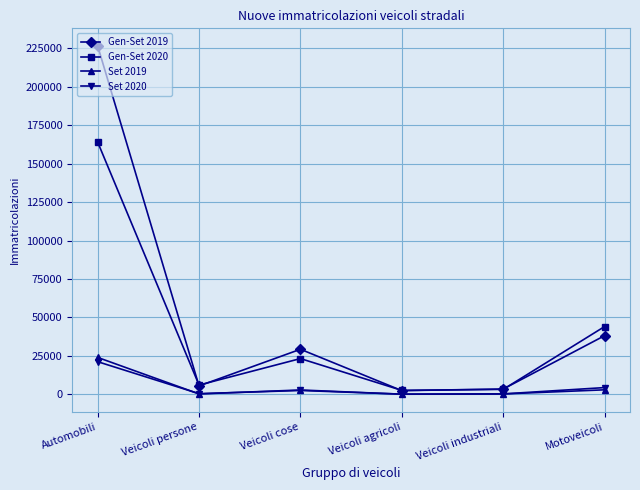

Count the number of data series in this chart.

4